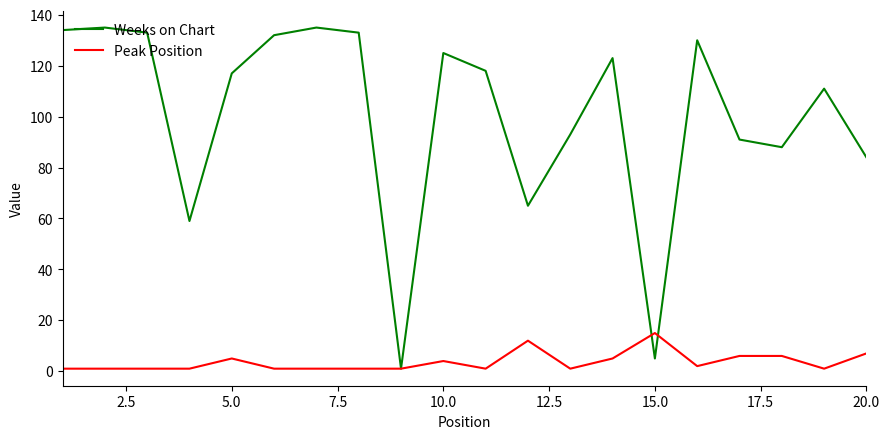

Which series has the largest range (max minus min)?

Weeks on Chart